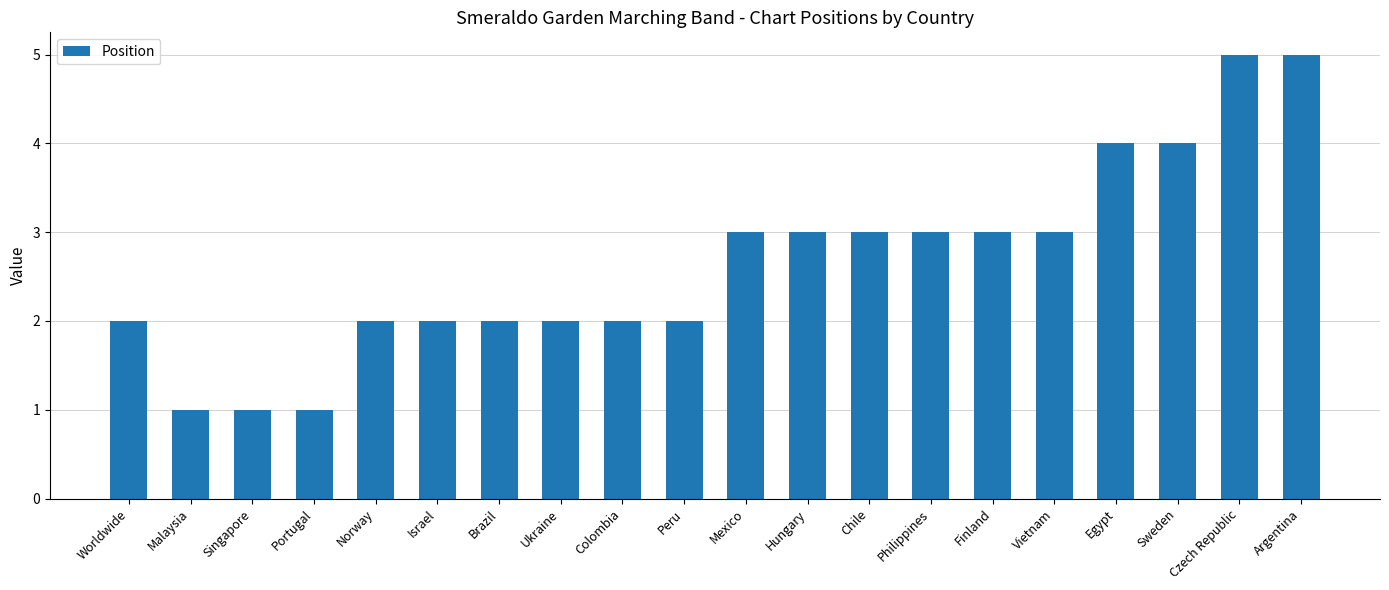

What is the value of the 12th bar from the left?

3